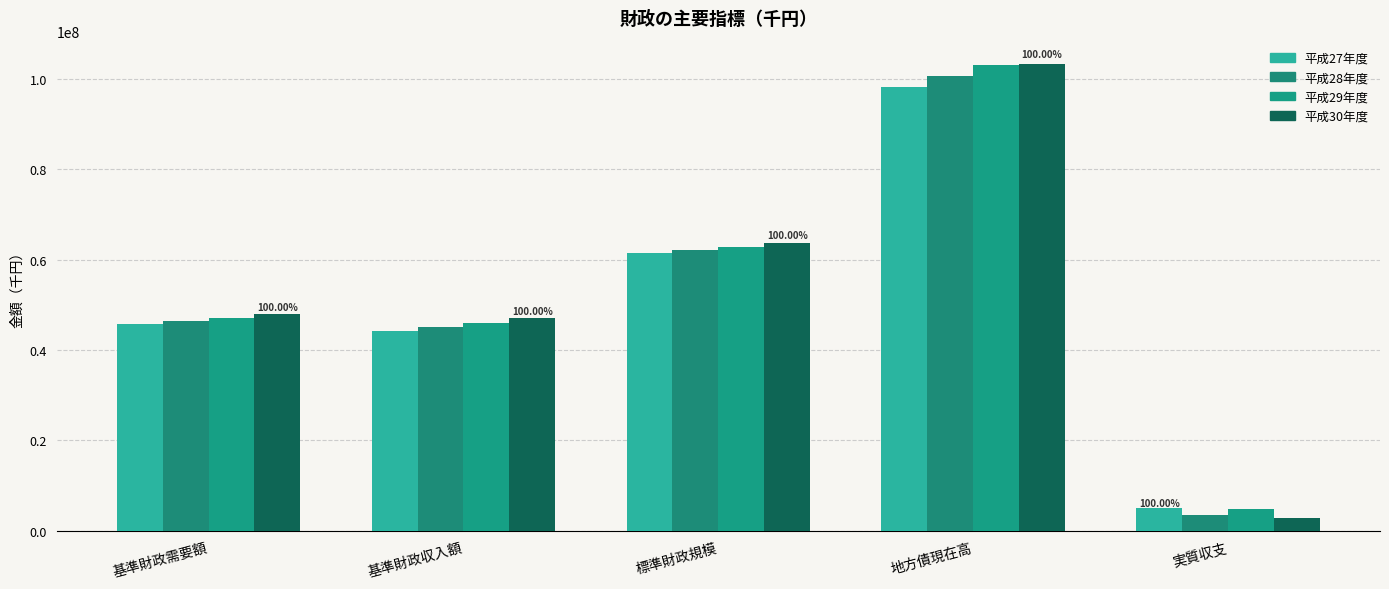

What is the maximum value shown in the chart?

103308586